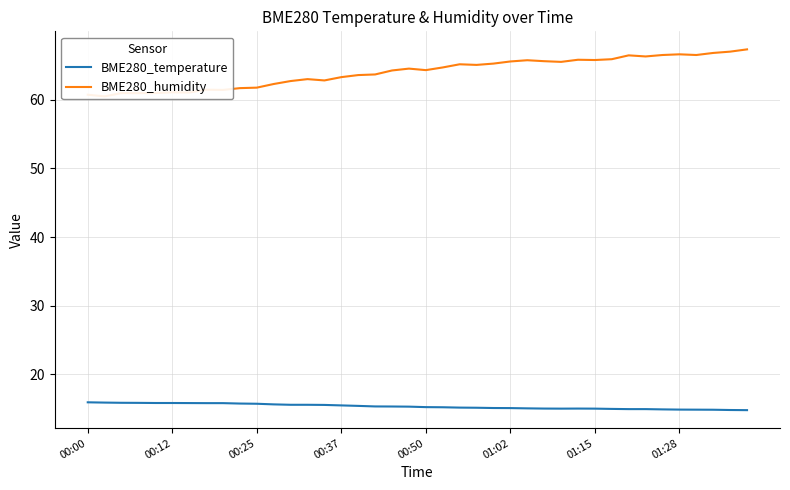

Reading left to right, transcribe all the data shown in this chart.

BME280_temperature: 15.9	15.9	15.9	15.9	15.8	15.8	15.8	15.8	15.8	15.8	15.7	15.7	15.6	15.6	15.6	15.5	15.4	15.3	15.3	15.3	15.2	15.2	15.2	15.2	15.1	15.1	15.1	15.0	15.0	15.0	15.0	15.0	15.0	15.0	14.9	14.9	14.9	14.9	14.8	14.8
BME280_humidity: 60.7	60.5	61.0	60.9	61.0	61.1	61.0	61.4	61.4	61.7	61.7	62.3	62.7	63.0	62.8	63.3	63.6	63.7	64.2	64.5	64.3	64.7	65.1	65.0	65.2	65.5	65.7	65.6	65.5	65.8	65.8	65.9	66.4	66.3	66.5	66.6	66.5	66.8	67.0	67.3